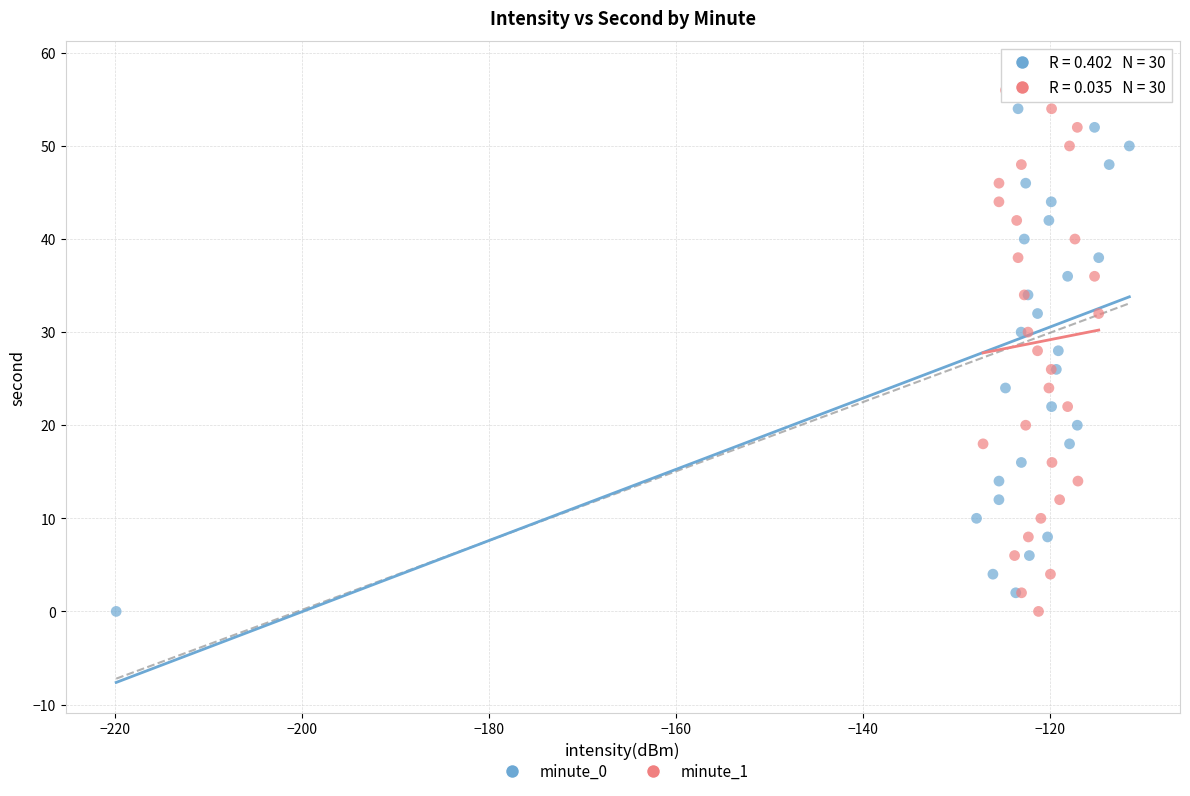

What are all the series names shown in the legend?

minute_0, minute_1